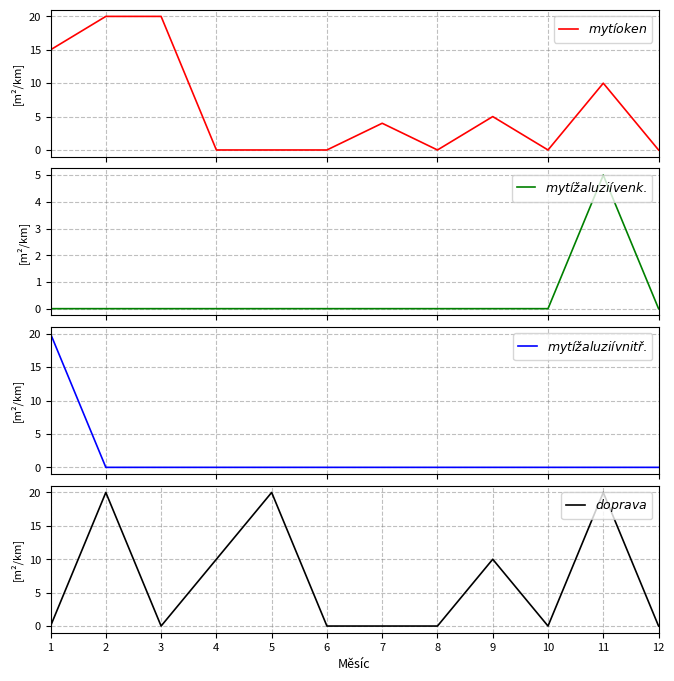

Between which two adjacent categories do $mytí oken$ and $doprava$ first intersect?

3 and 4